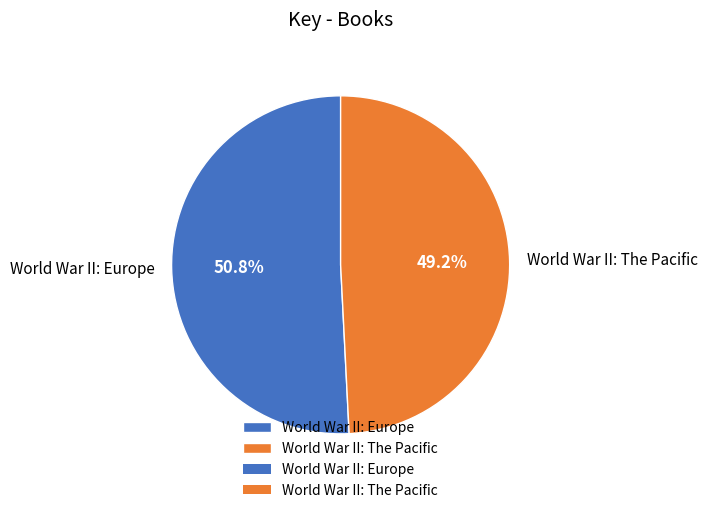

Which category has the biggest portion of the pie?

World War II: Europe